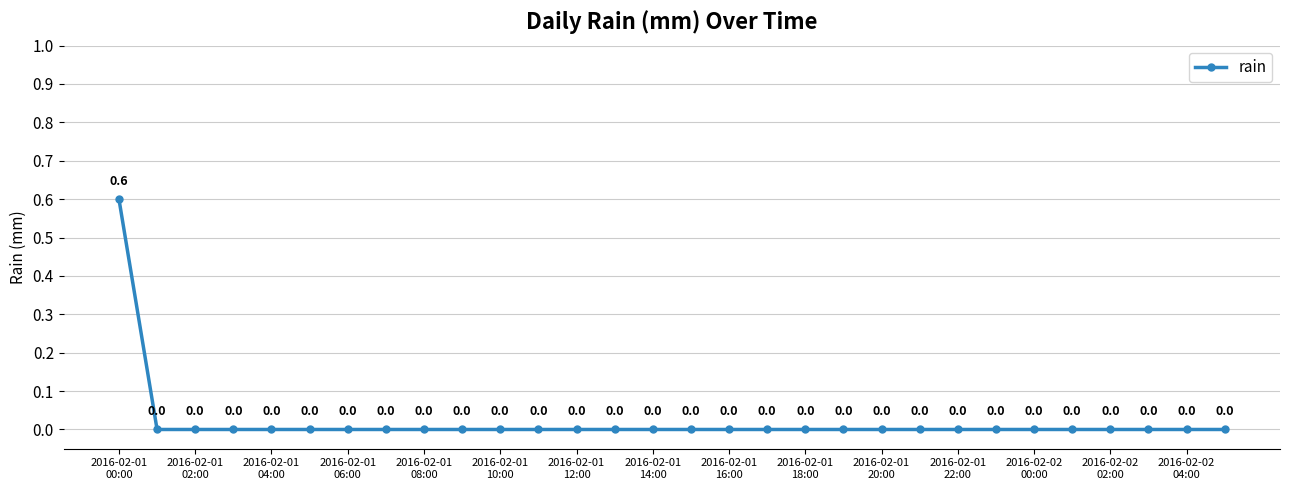

Is this an area chart (filled region under the line)?

No